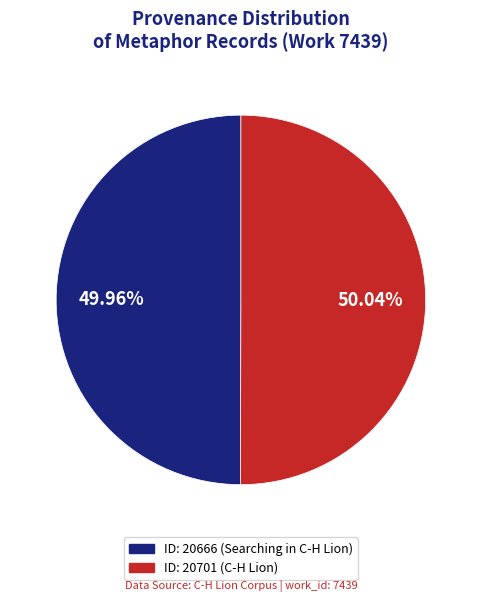

What is the ratio of the value at ID: 20701 (C-H Lion) to the value at ID: 20666 (Searching in C-H Lion)?

1.0